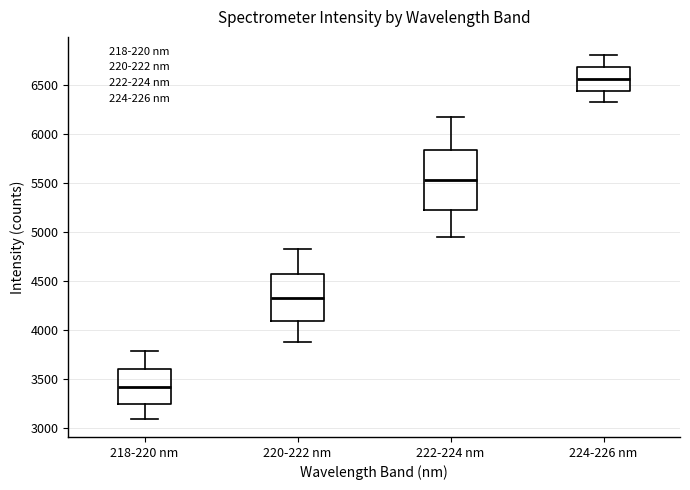

Comparing the boxes themselves (not the whiskers), which one is the tallest?

222-224 nm